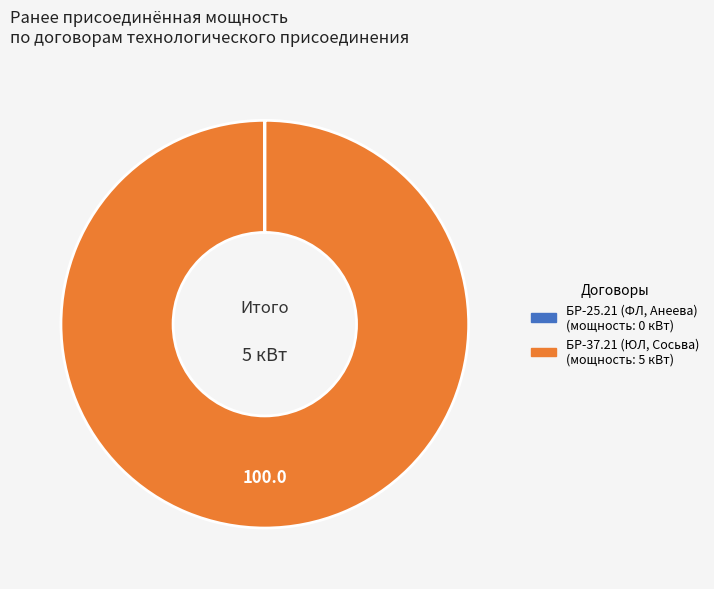

Which category has the biggest portion of the pie?

БР-37.21 (ЮЛ, Сосьва)